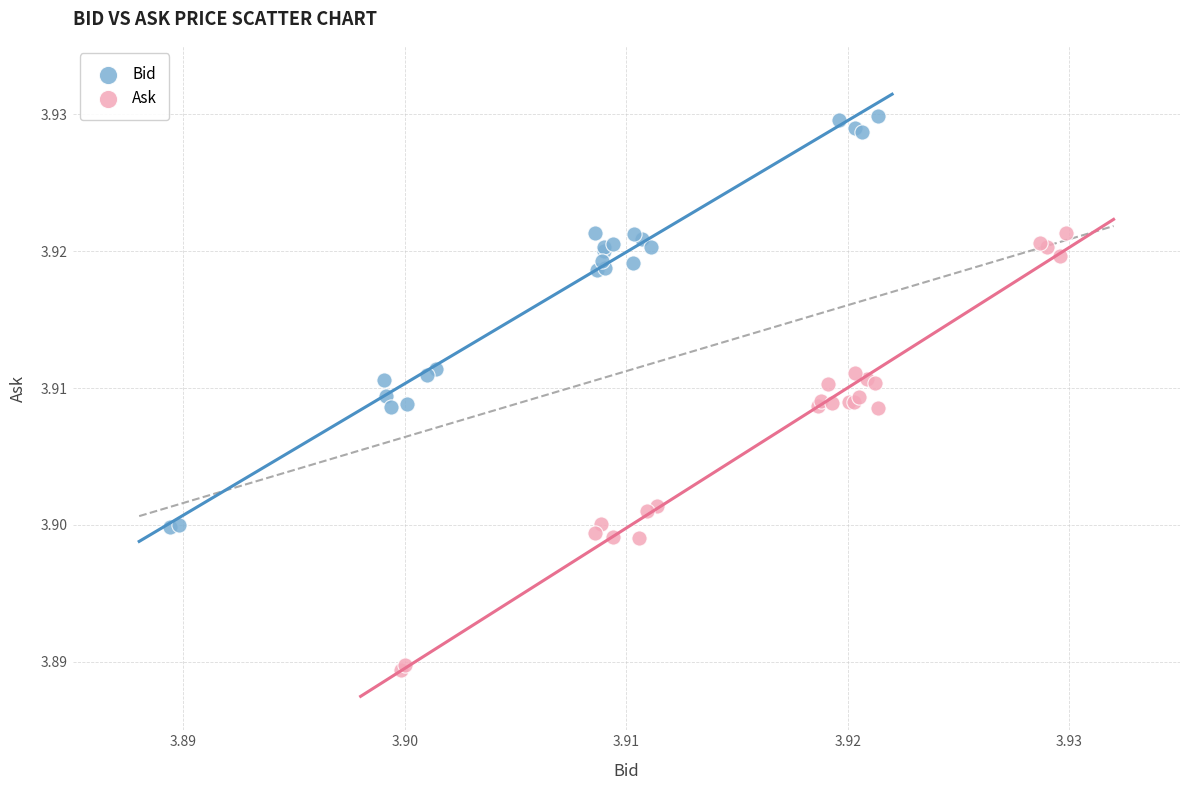

Which series reaches the maximum Y coordinate?

Bid